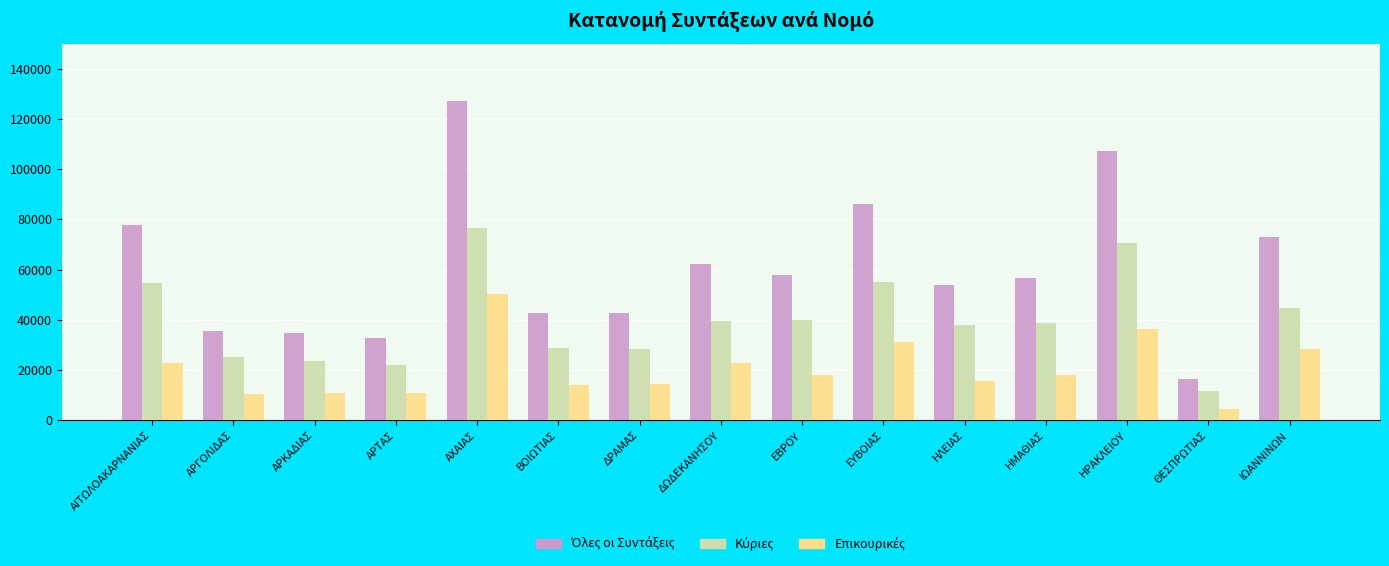

What is the total value across all series at ΑΡΓΟΛΙΔΑΣ?

71350